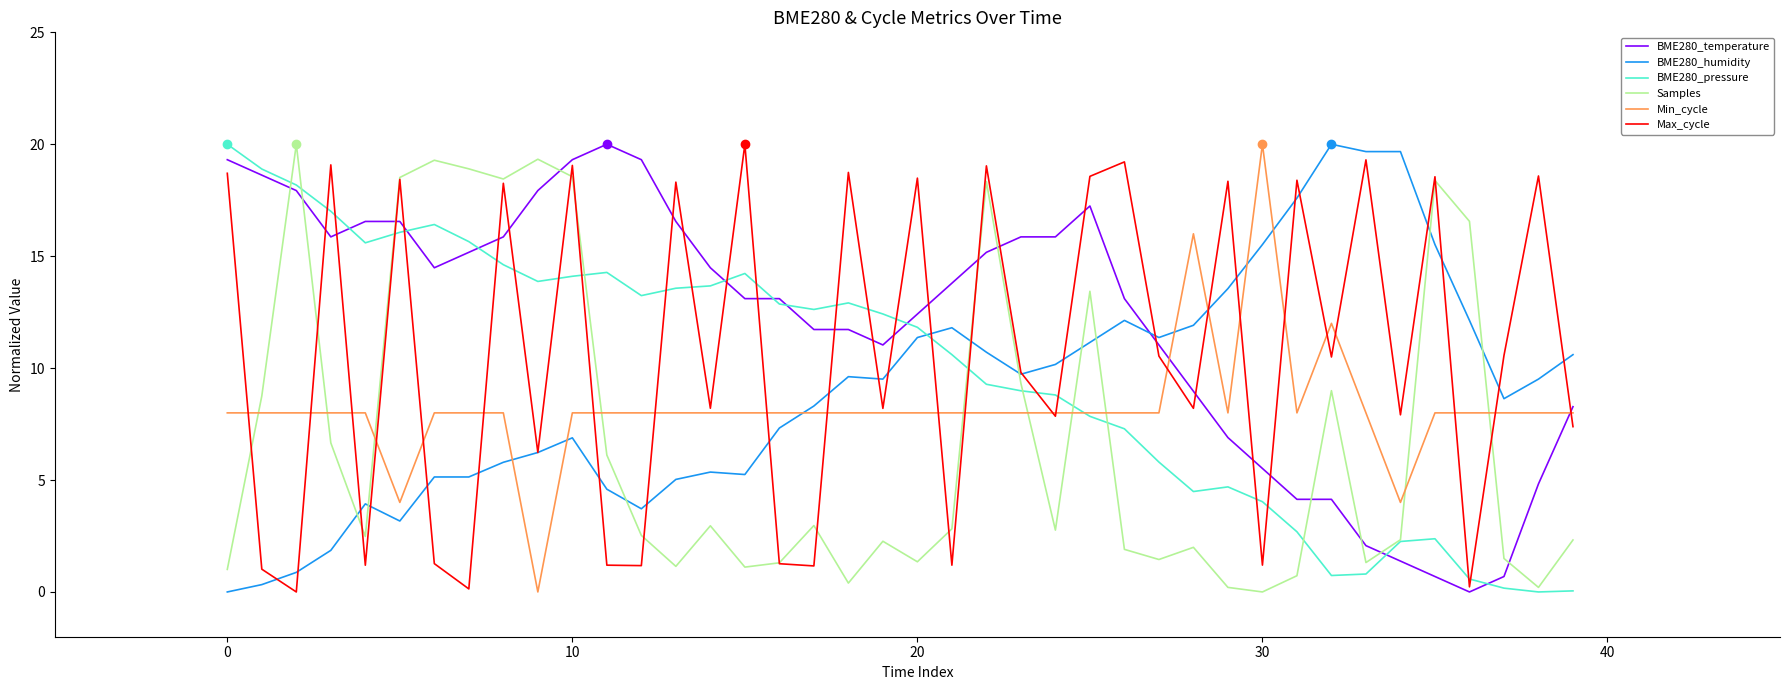

After their last crossing, which series has the higher values: BME280_humidity or BME280_pressure?

BME280_humidity